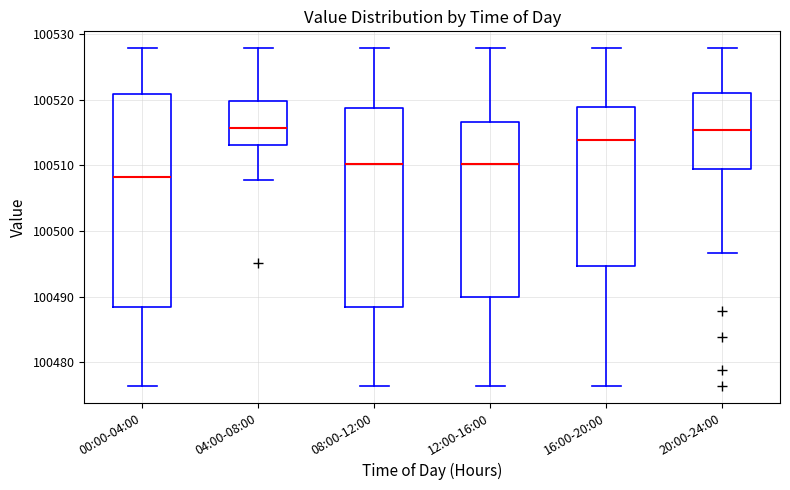

Reading left to right, read every box against the y-axis: the position of its median line, the range the box covers, and the ends of its whiskers. The values are not printed on the chart, so give them approximately, as read against the axis.

00:00-04:00: median 100508, box 100488 to 100521, whiskers 100476 to 100528
04:00-08:00: median 100516, box 100513 to 100520, whiskers 100508 to 100528
08:00-12:00: median 100510, box 100488 to 100519, whiskers 100476 to 100528
12:00-16:00: median 100510, box 100490 to 100517, whiskers 100476 to 100528
16:00-20:00: median 100514, box 100495 to 100519, whiskers 100476 to 100528
20:00-24:00: median 100515, box 100510 to 100521, whiskers 100497 to 100528